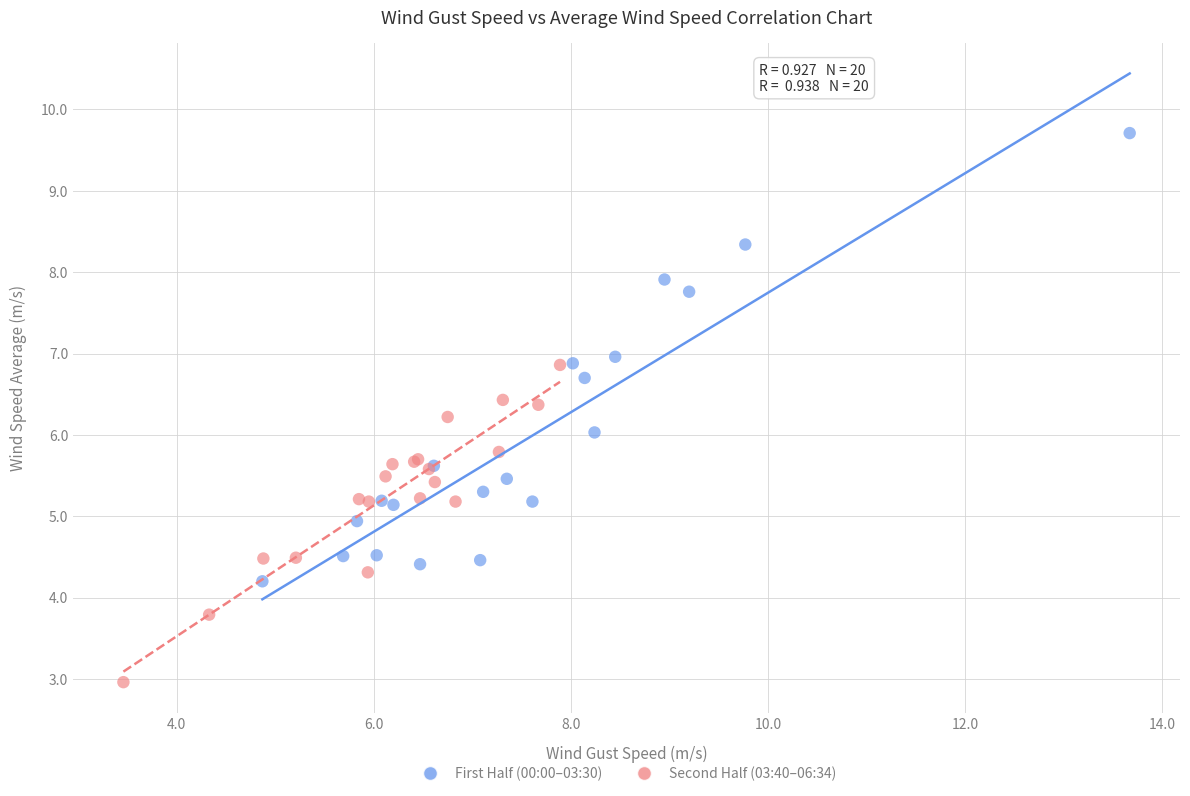

Which series reaches the maximum Y coordinate?

First Half (00:00–03:30)